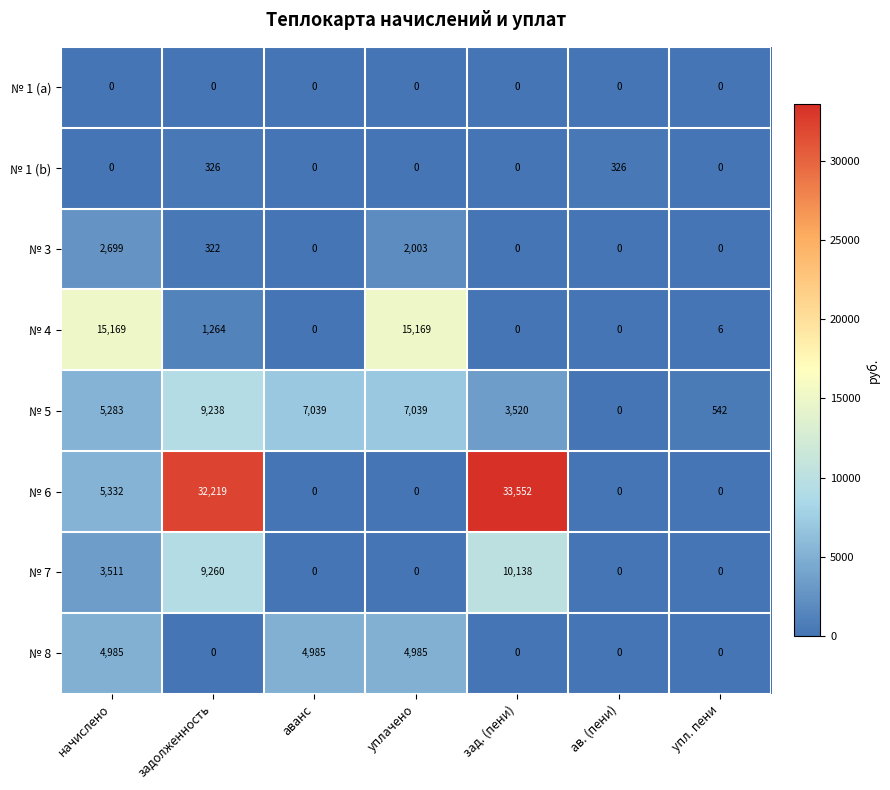

What is the difference between the maximum and minimum values in the № 7 series?

10138